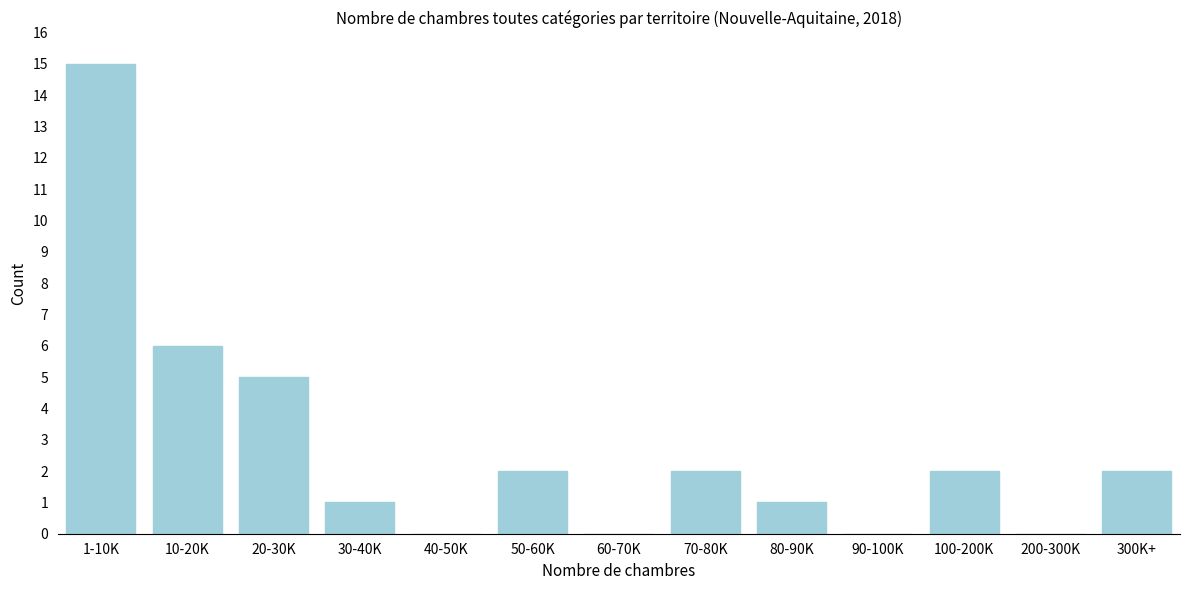

Reading right to left, extract all data points from this chart.

300K+=2	200-300K=0	100-200K=2	90-100K=0	80-90K=1	70-80K=2	60-70K=0	50-60K=2	40-50K=0	30-40K=1	20-30K=5	10-20K=6	1-10K=15